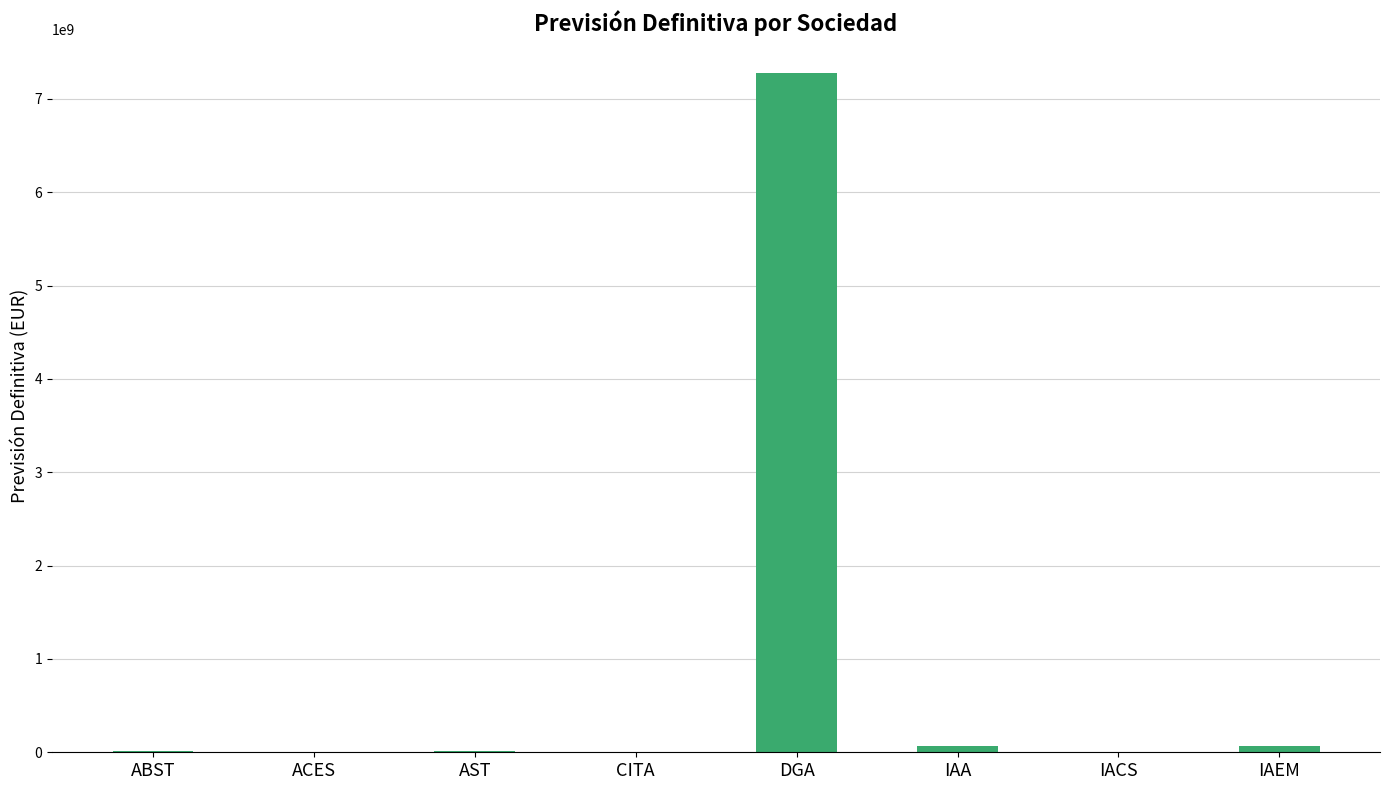

Read the value at IAA.

70095651.0